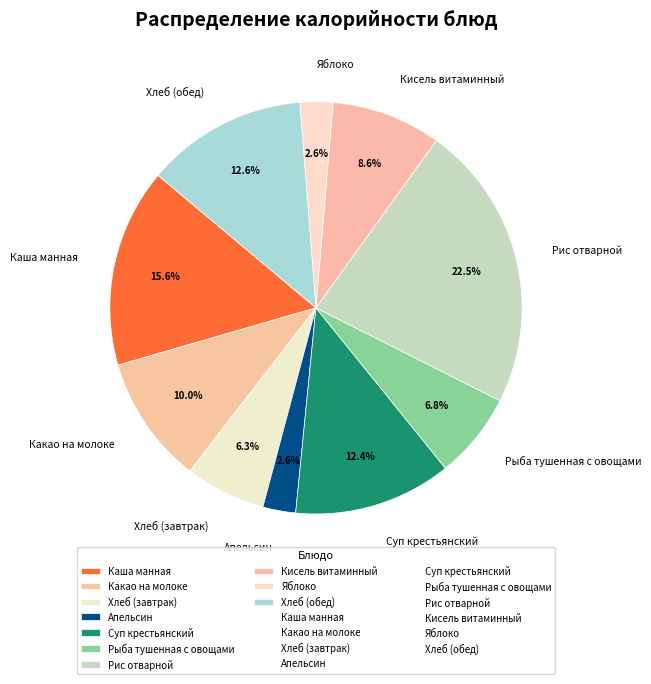

To the nearest percent, what is the difference between the Яблоко and Рис отварной slice percentages?

20%